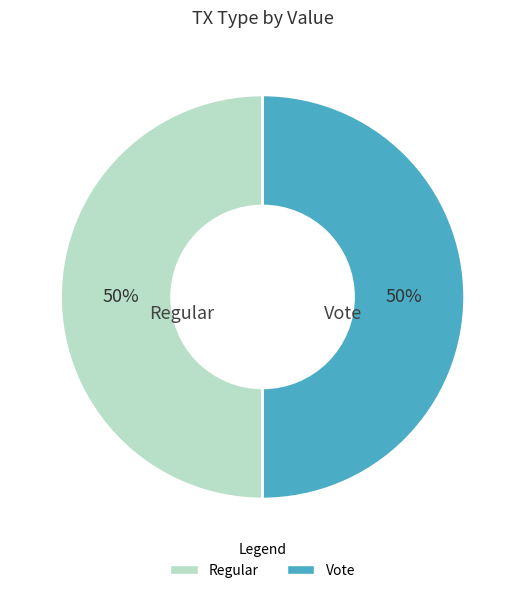

Approximately how many times larger is the value at Vote compared to Regular?

1.0